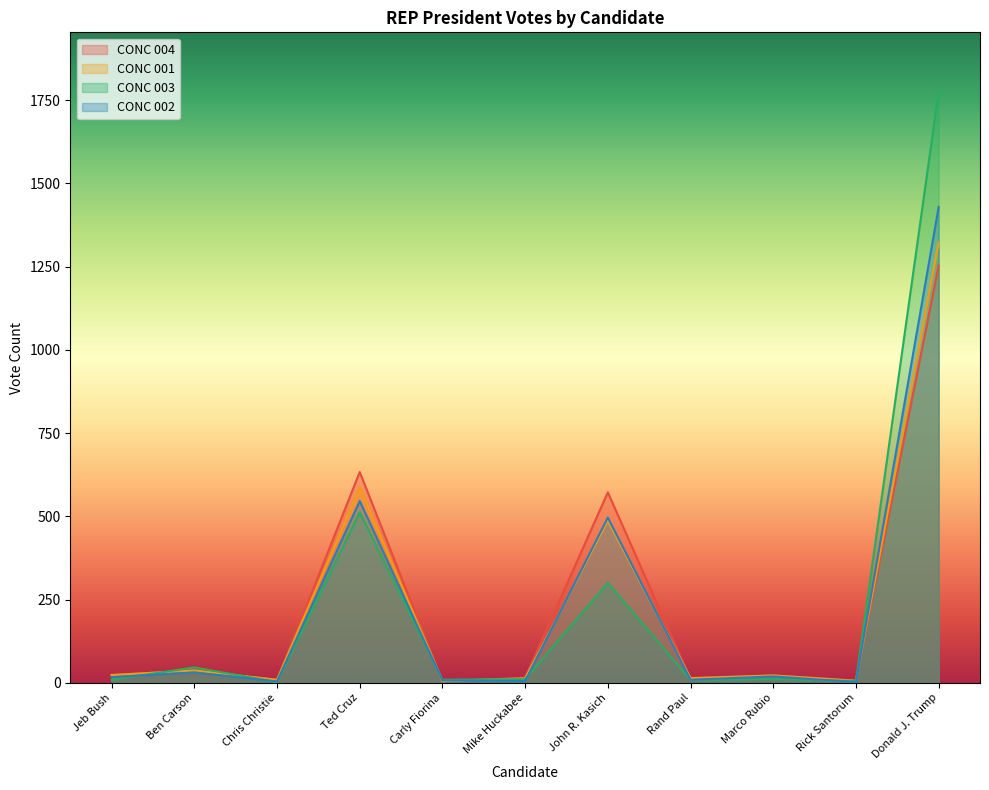

Where is the first local minimum for CONC 003?

Chris Christie